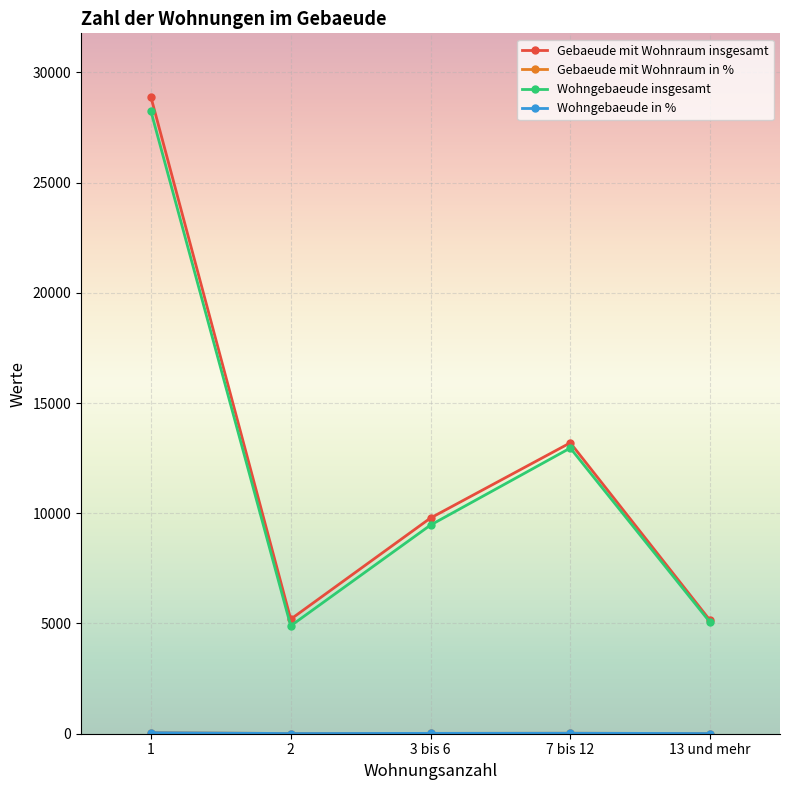

What is the label of the 5th point from the left?

13 und mehr